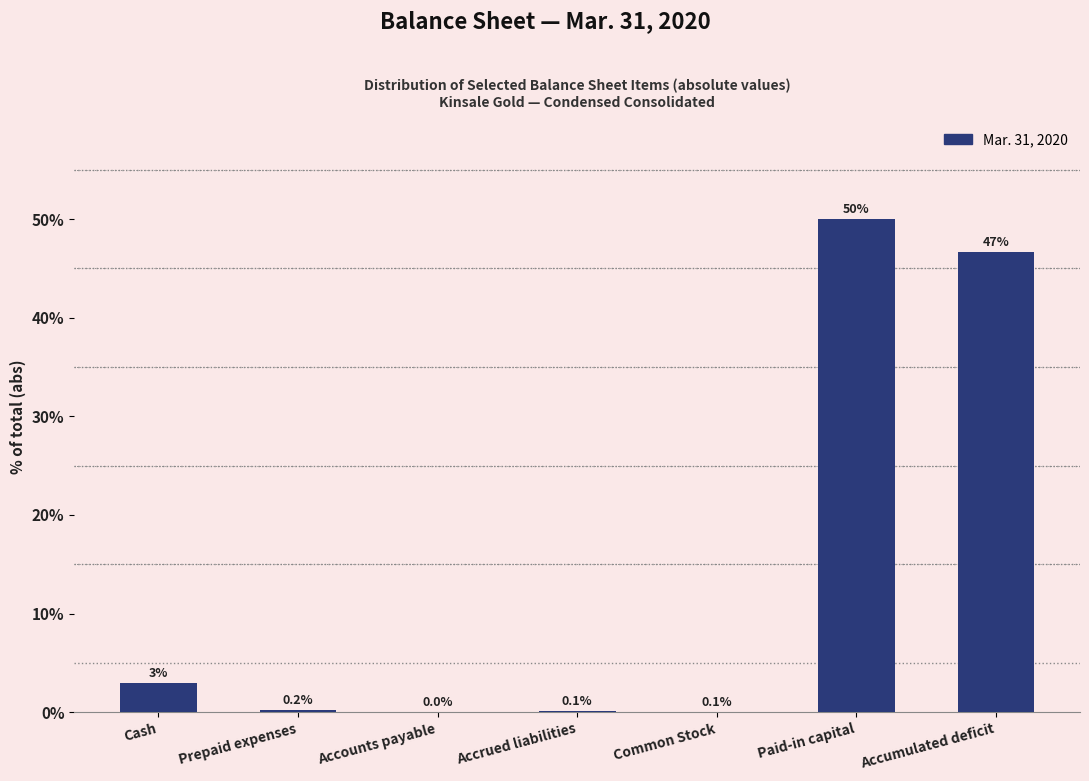

Is it true that the value at Common Stock is 0.1?

True